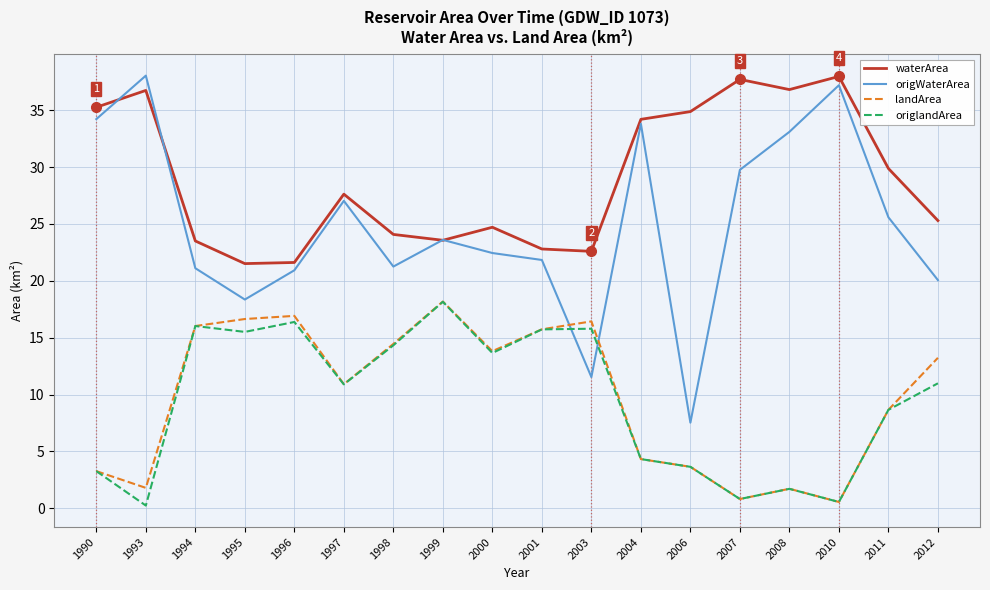

What is the difference between the landArea values at 2011 and 1995?

8.0